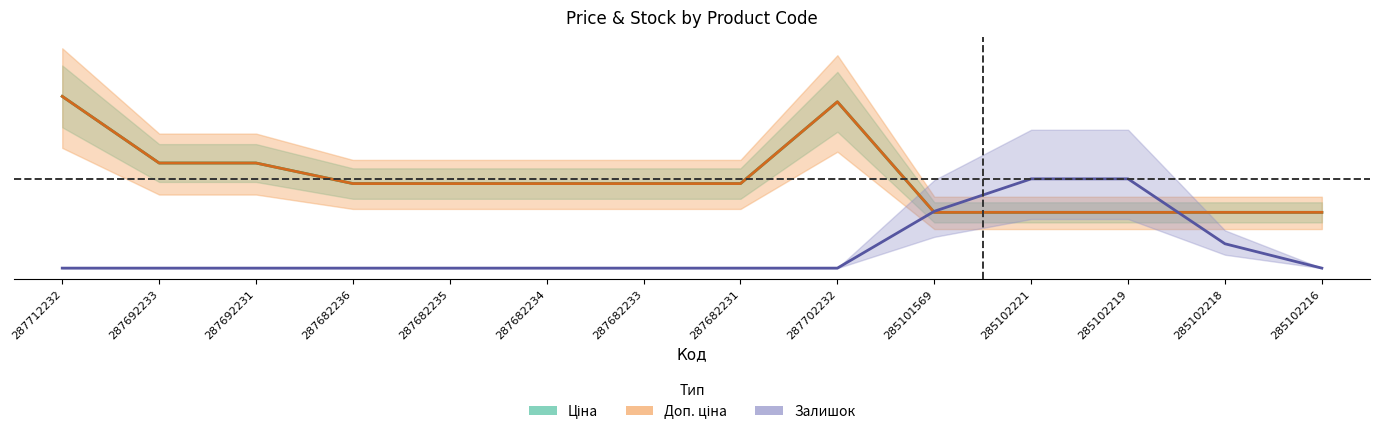

How many intersections are there between Залишок and Доп. ціна?

2